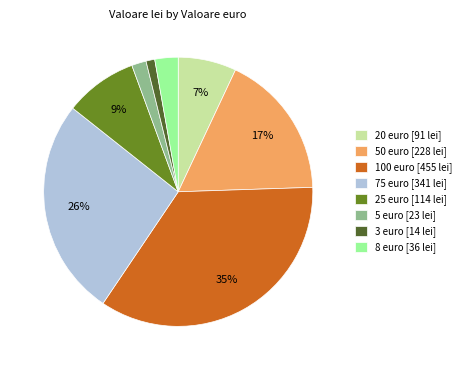

To the nearest percent, what is the difference between the largest and smallest slice percentages?

34%